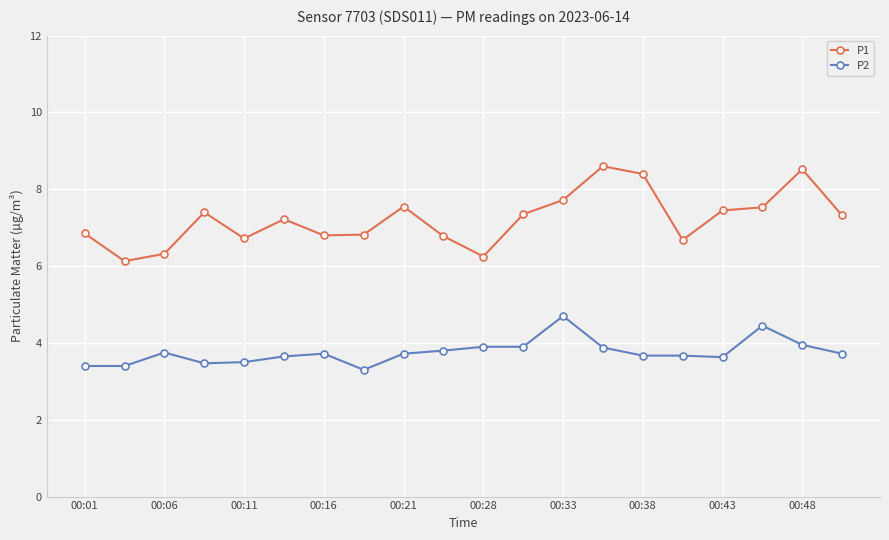

What is the average value of the P2 series?

3.8